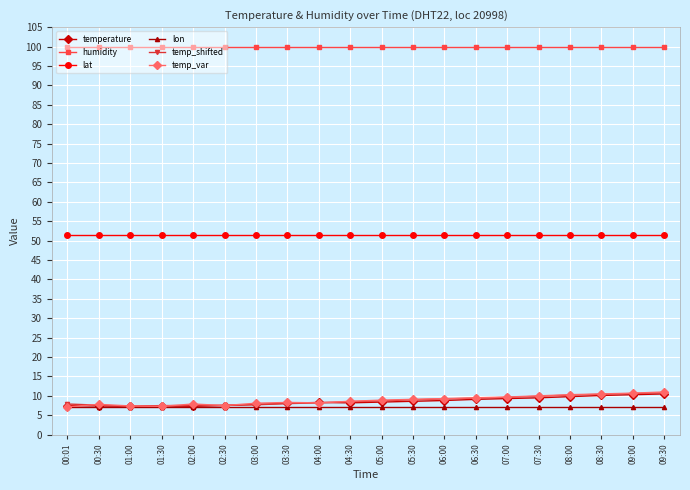

True or false: temperature has more than 0 points higher than both neighbors.

True